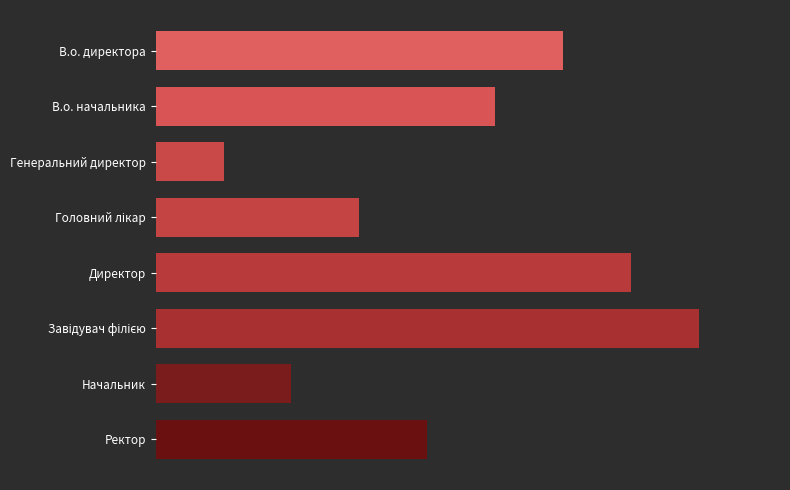

Does the chart contain any negative values?

No